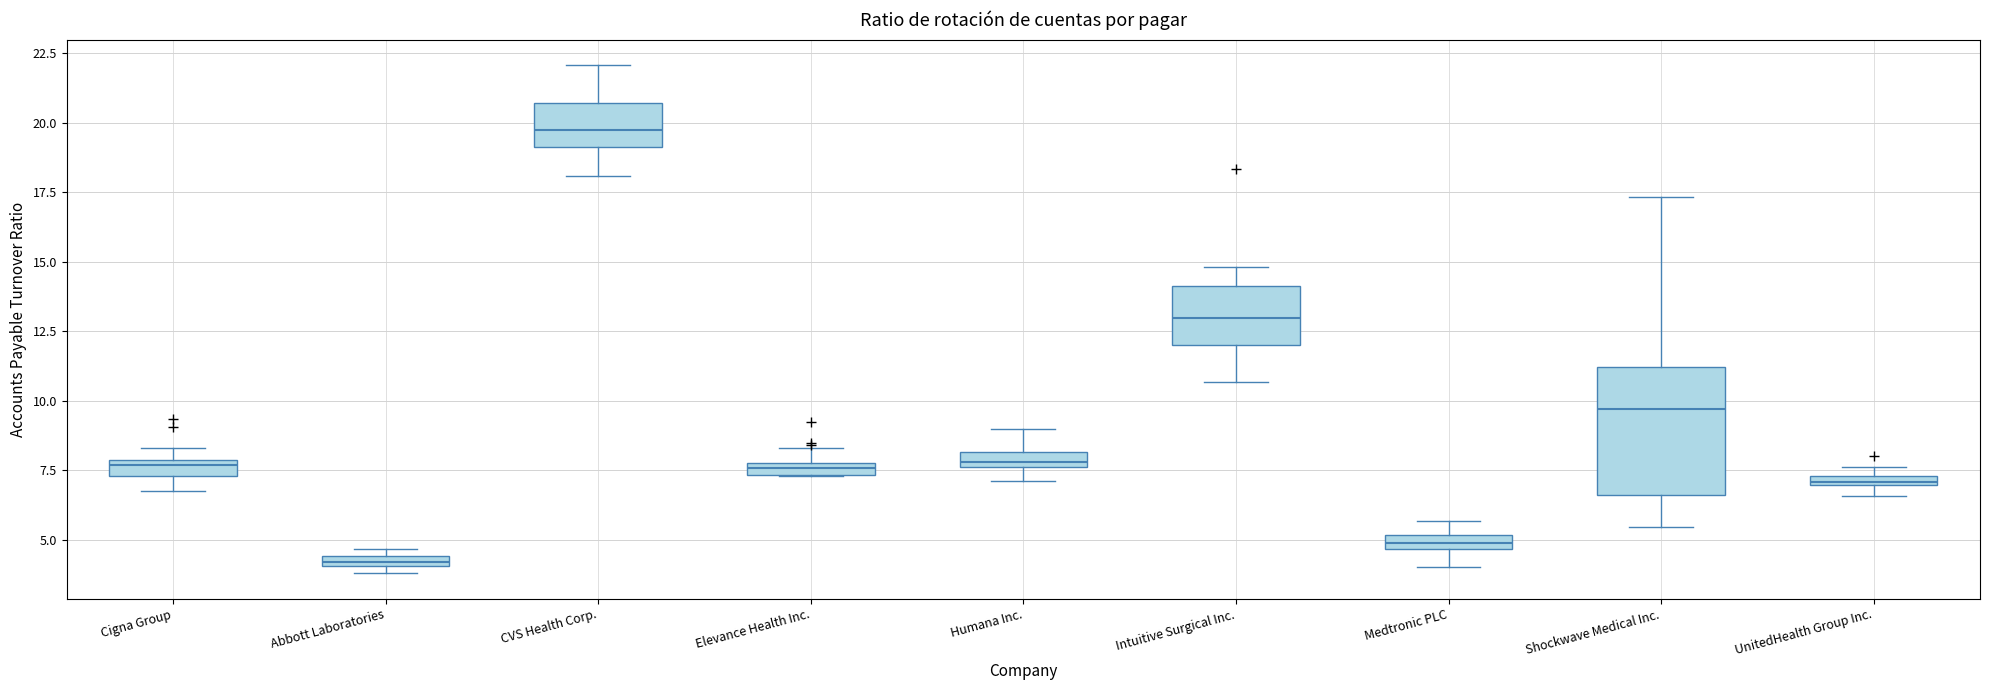

Comparing the boxes themselves (not the whiskers), which one is the tallest?

Shockwave Medical Inc.